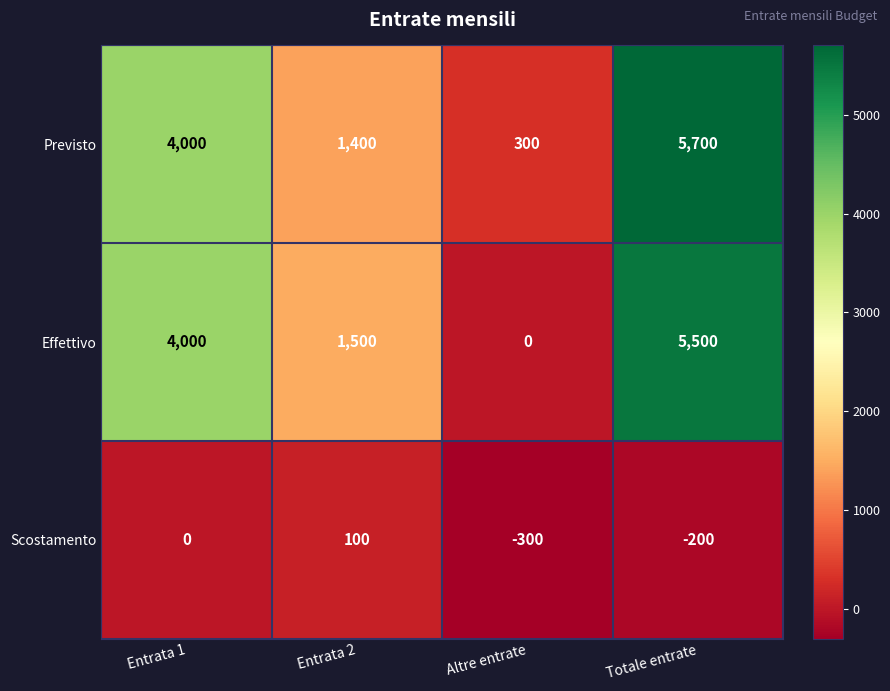

Which series changed the most between Entrata 2 and Totale entrate?

Previsto